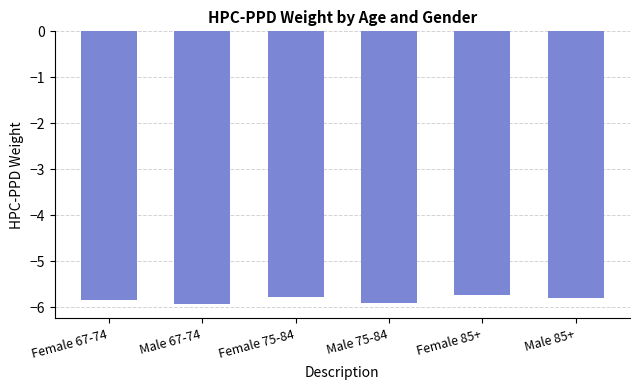

What is the smallest value displayed?

-5.9